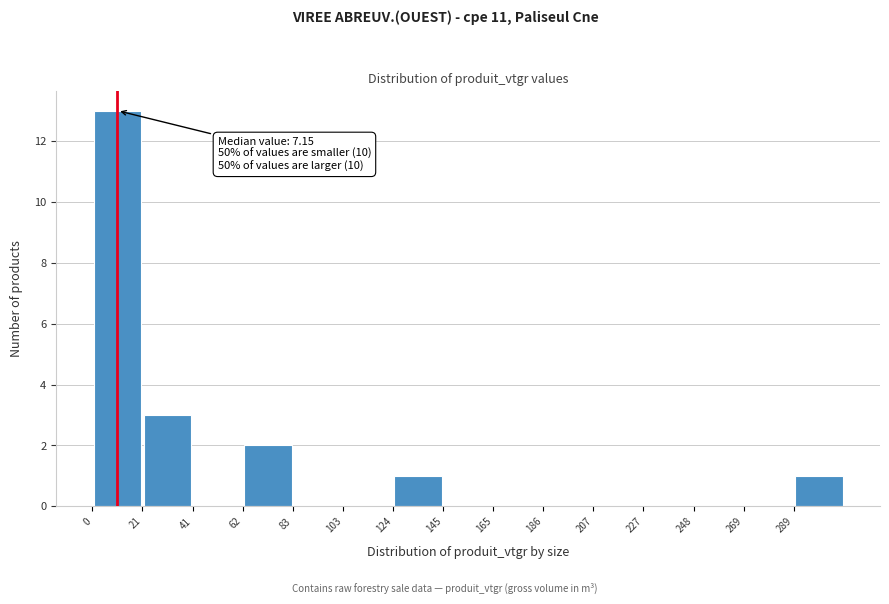

Which range on the x-axis has the tallest bar?

0 to 20